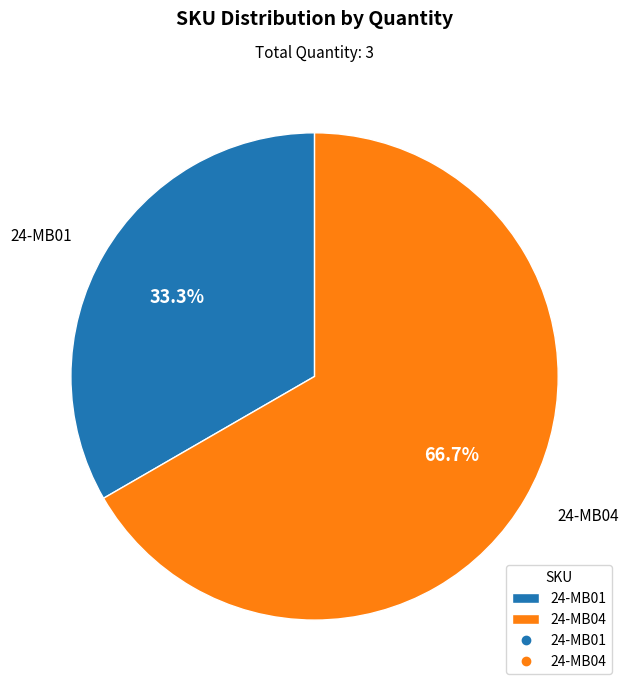

How many slices are in this pie chart?

2